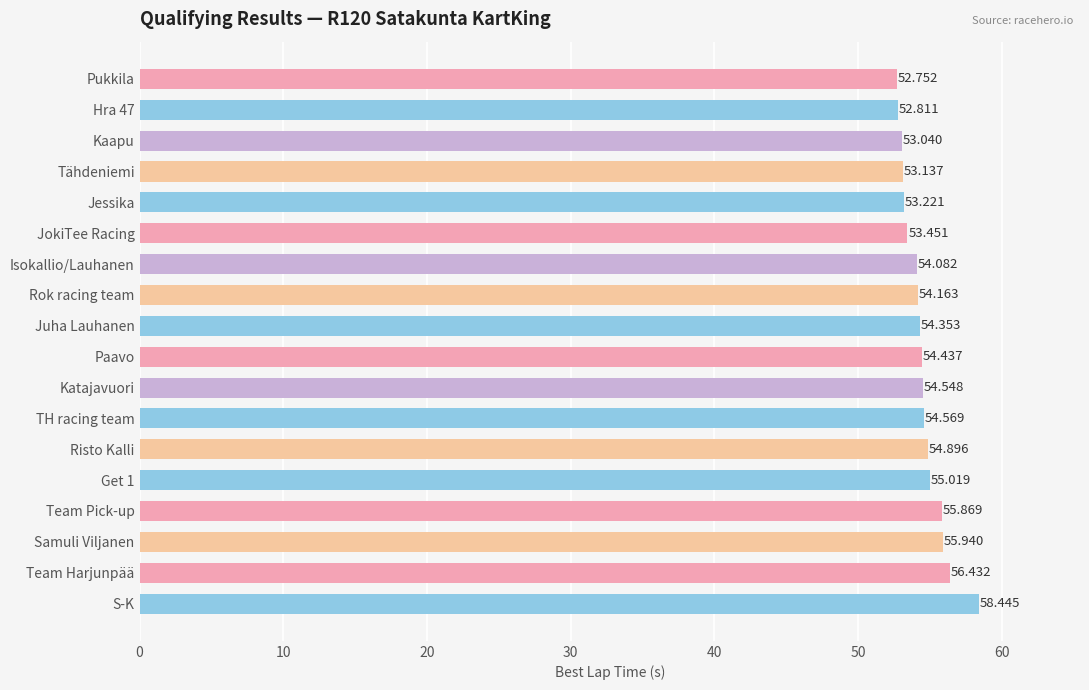

Does the chart contain stacked bars?

No